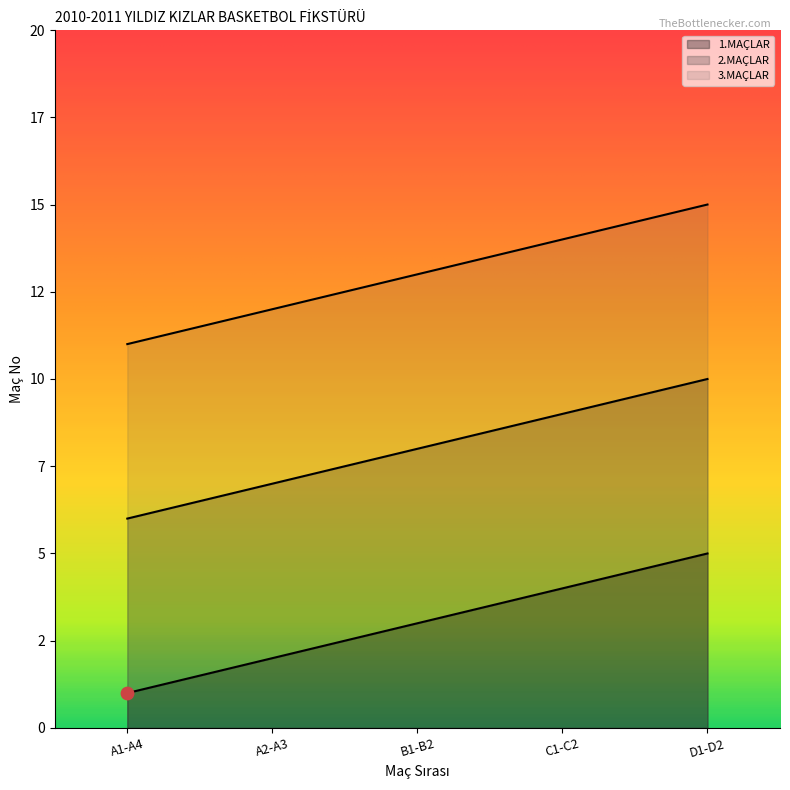

At which category is the sum across all series the highest?

D1-D2